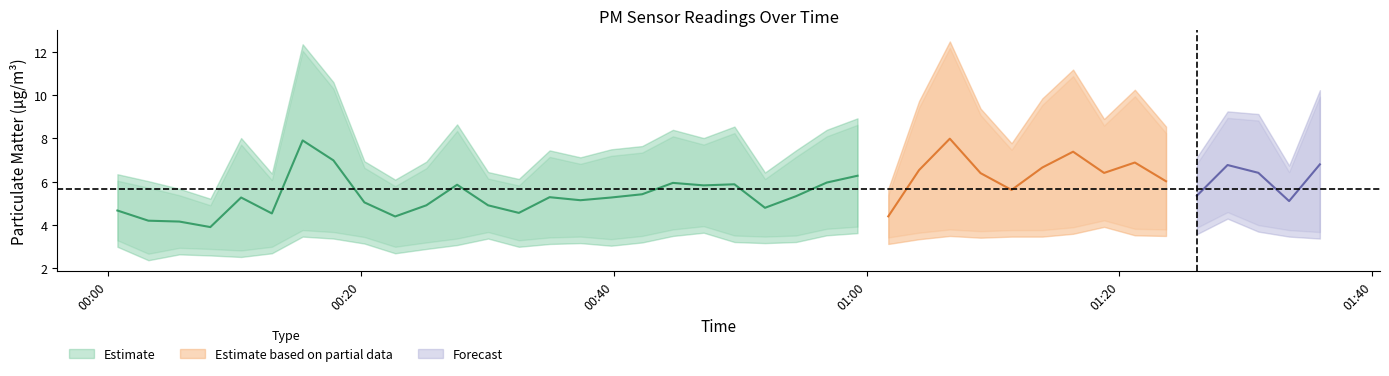

At which category does SDS_P2 reach its first local valley?

2021/05/10 00:03:12